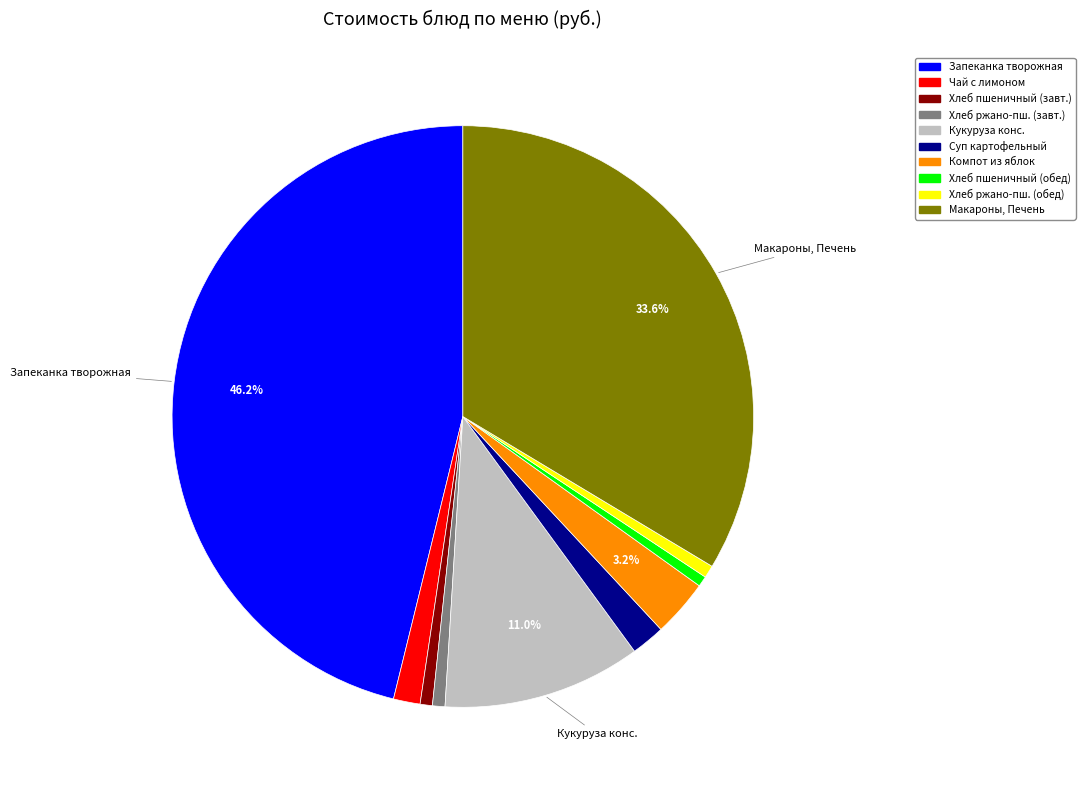

Which has a higher value, Хлеб ржано-пш. (завт.) or Запеканка творожная?

Запеканка творожная